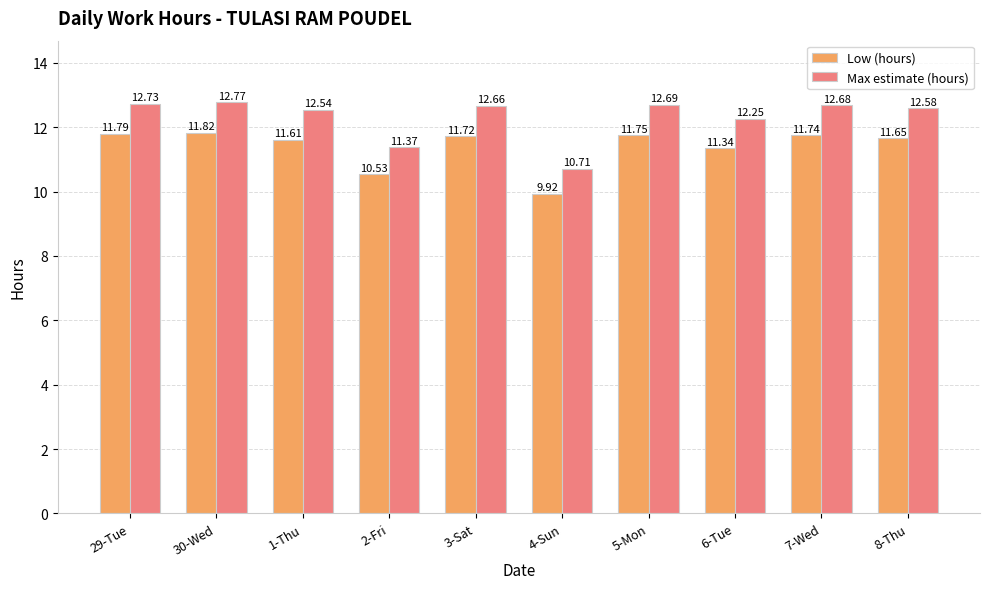

What is the minimum value for Max estimate (hours)?

10.7